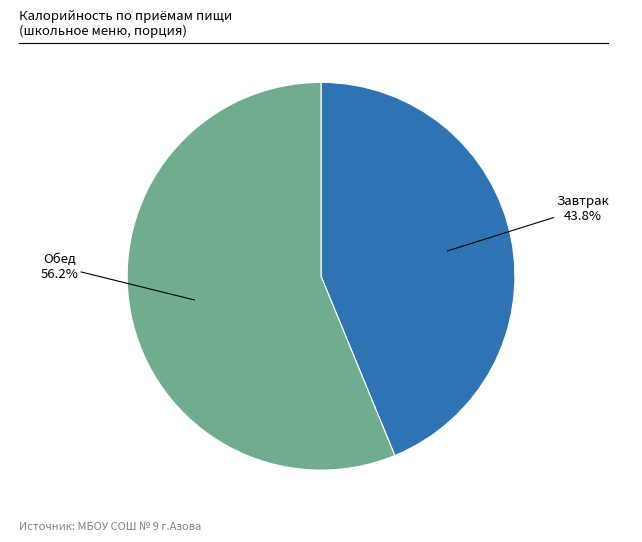

To the nearest percent, what is the average slice percentage?

50%